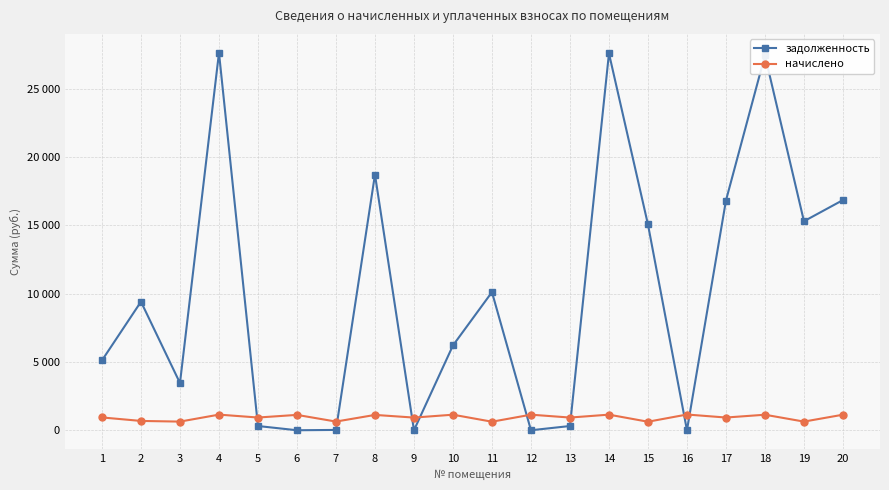

Does the chart display data point markers on the line(s)?

Yes